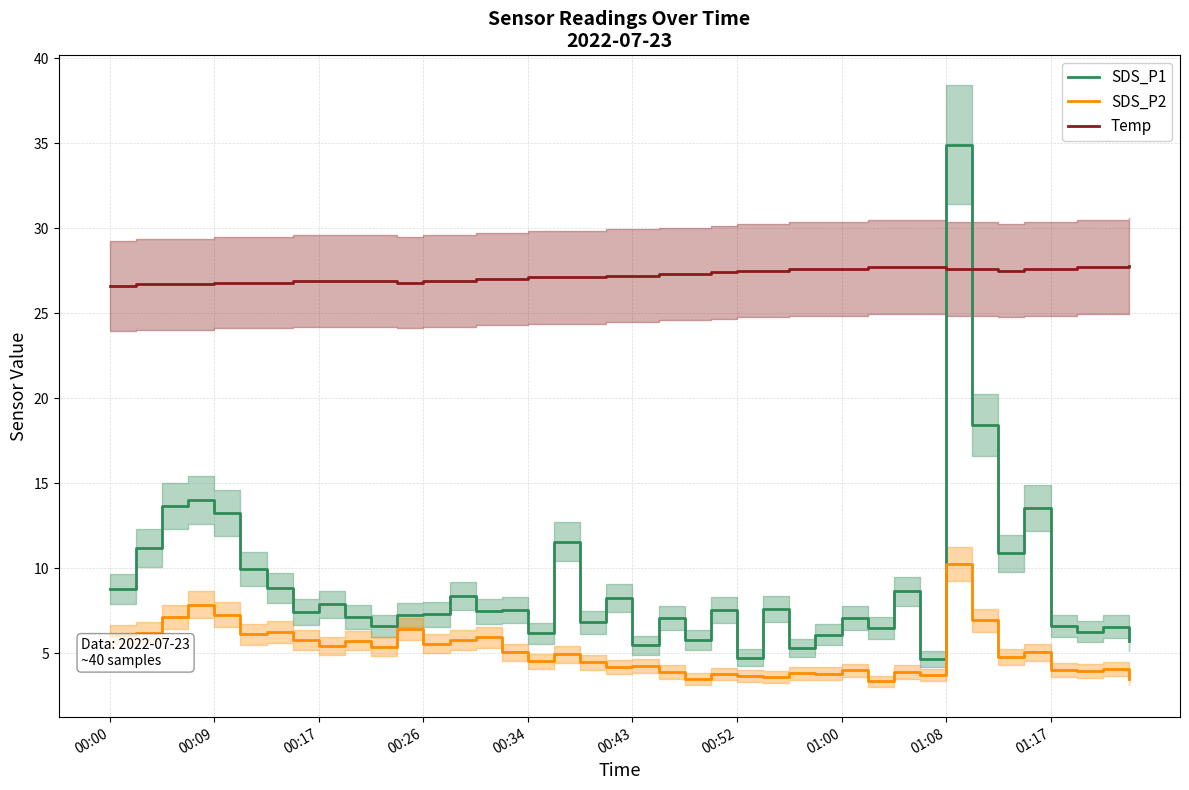

List the series in order of their overall mean, highest first.

Temp, SDS_P1, SDS_P2